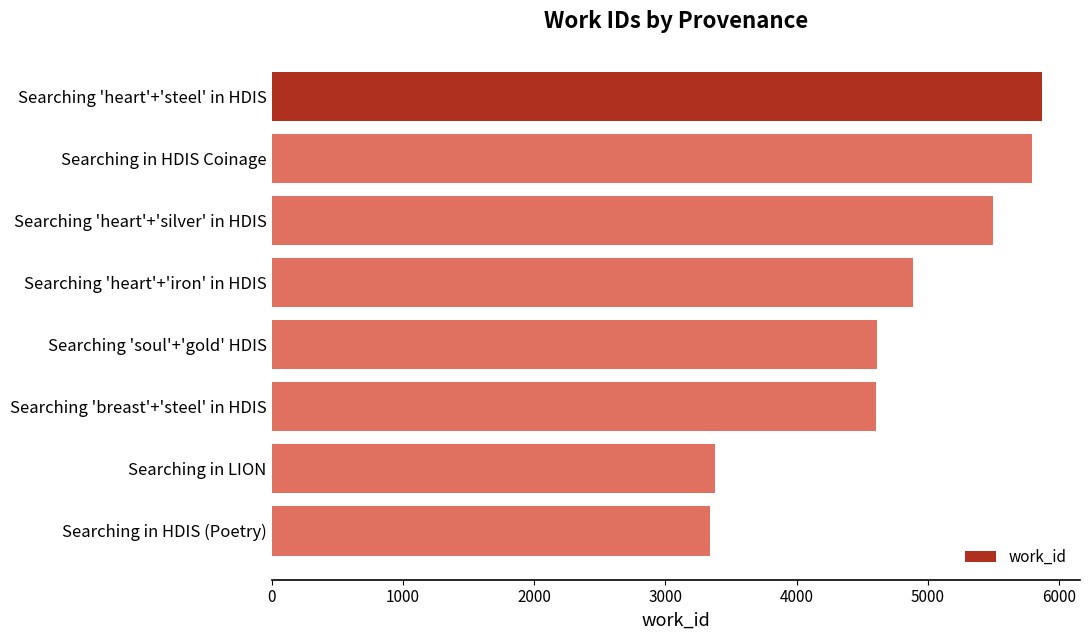

Approximately how many times larger is the value at Searching 'heart'+'iron' in HDIS compared to Searching 'heart'+'silver' in HDIS?

0.9